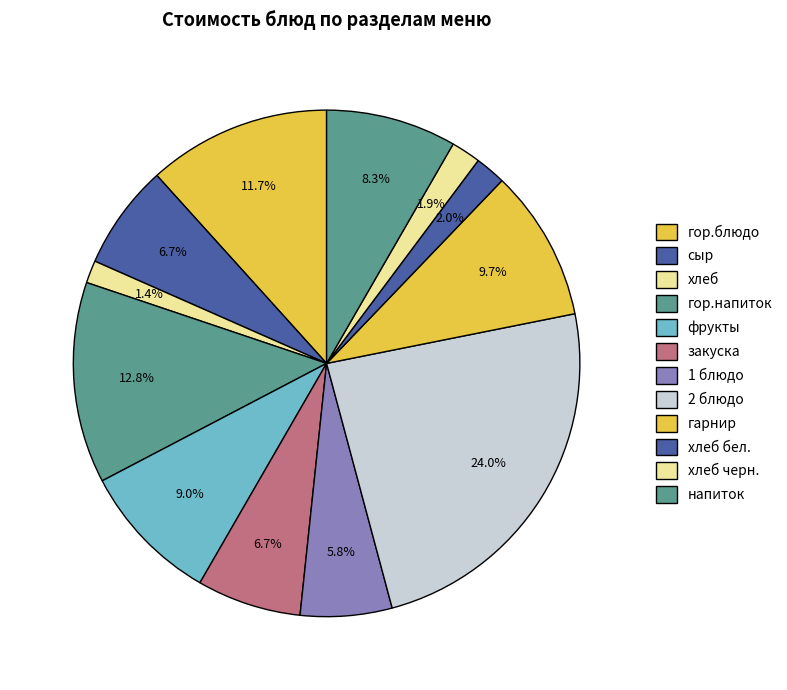

To the nearest percent, what percentage of the pie is 1 блюдо?

6%